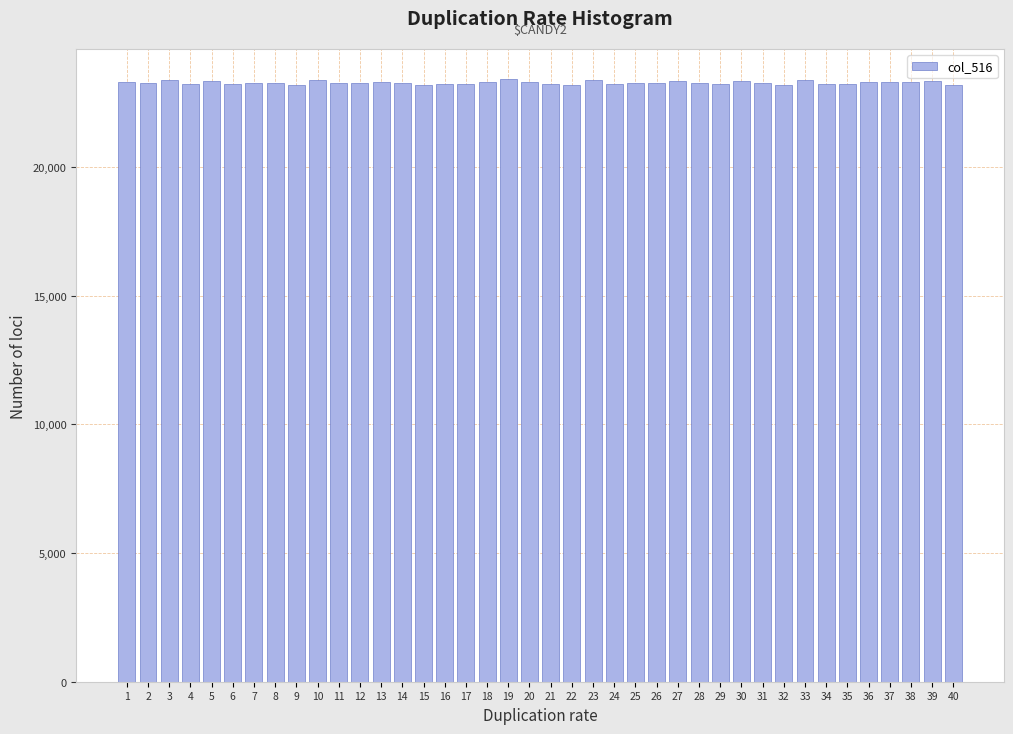

What is the sum of the values at 38 and 19?

46738